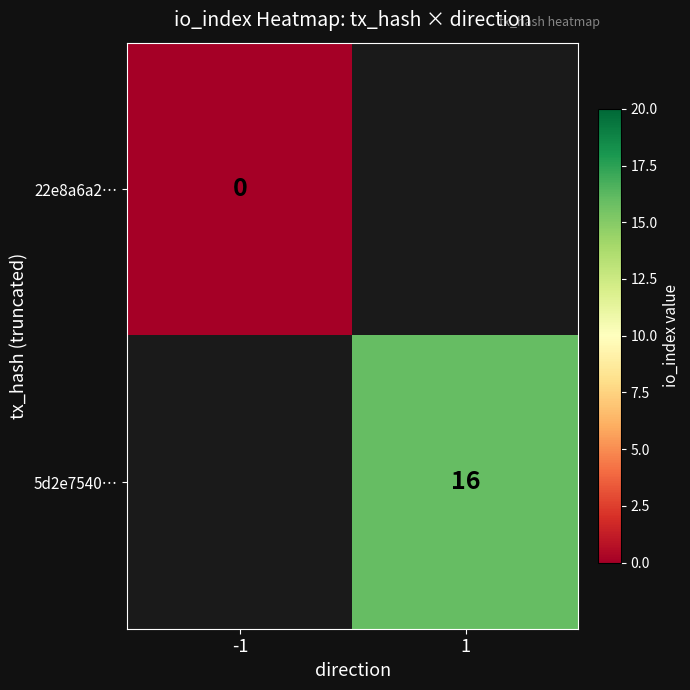

Is it true that 5d2e7540… equals 8 at 1?

False